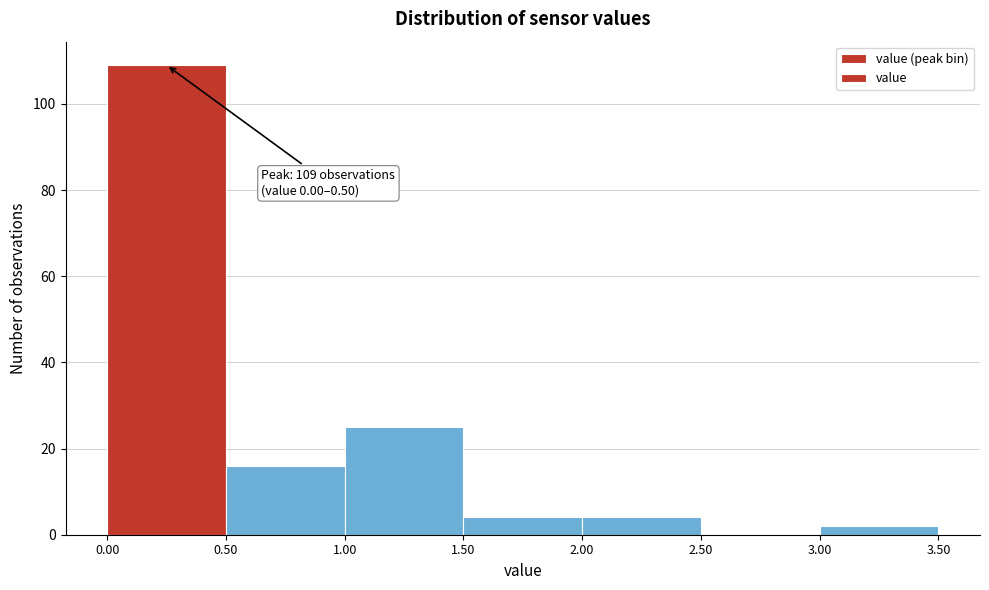

Which range on the x-axis has the tallest bar?

0.00 to 0.50